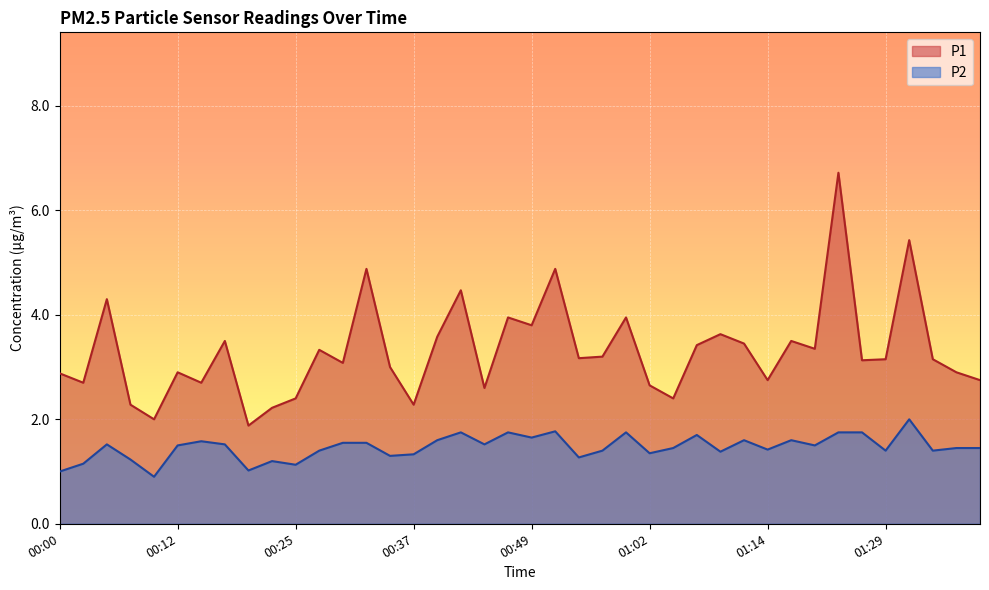

Which series has the widest spread of values?

P1